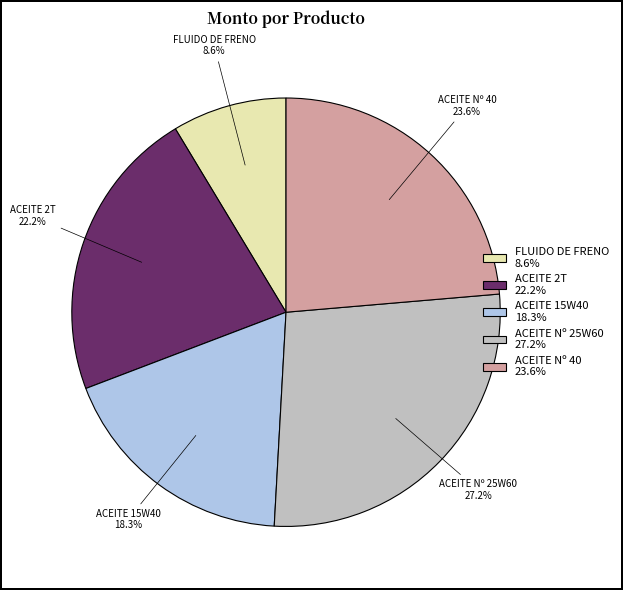

To the nearest percent, what percentage of the pie is ACEITE Nº 25W60?

27%